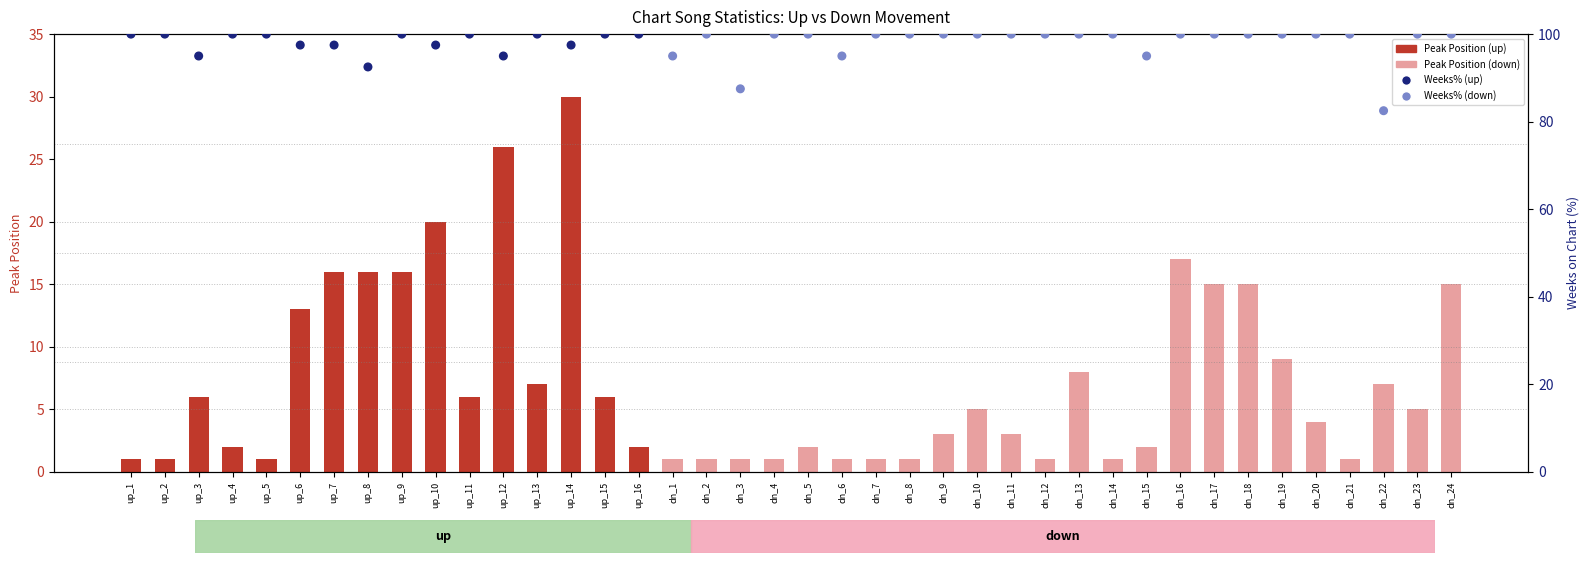

At how many categories does at least one series exceed 22?

40